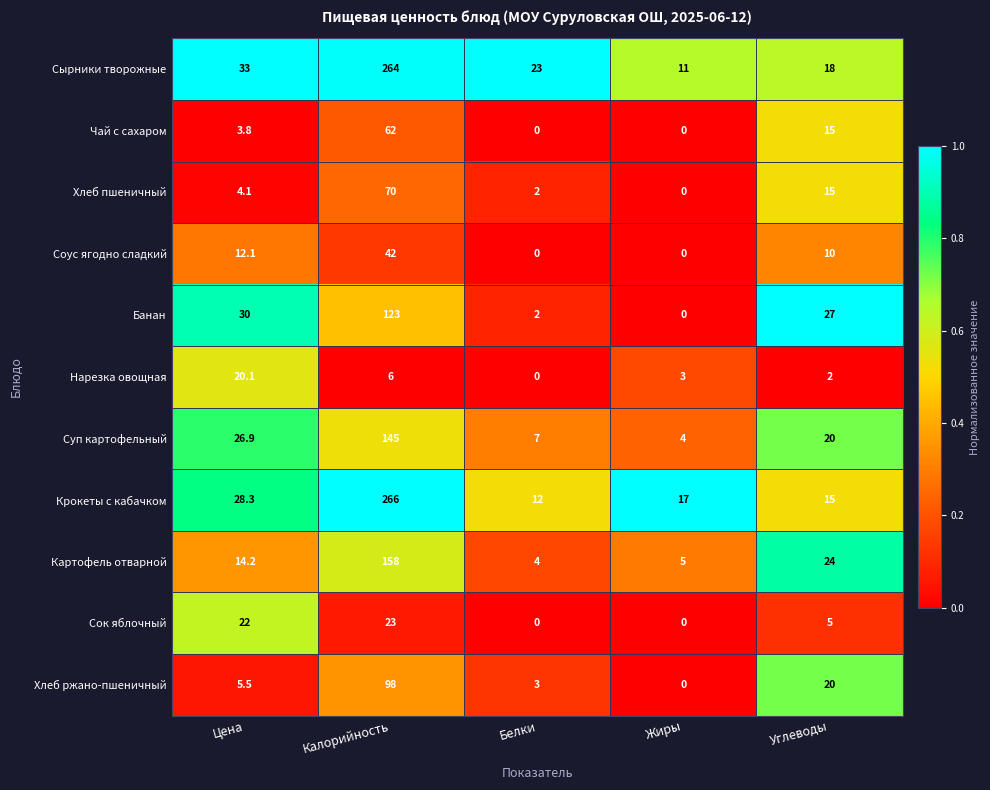

The Соус ягодно сладкий series shows 42.0 at Калорийность. True or false?

True